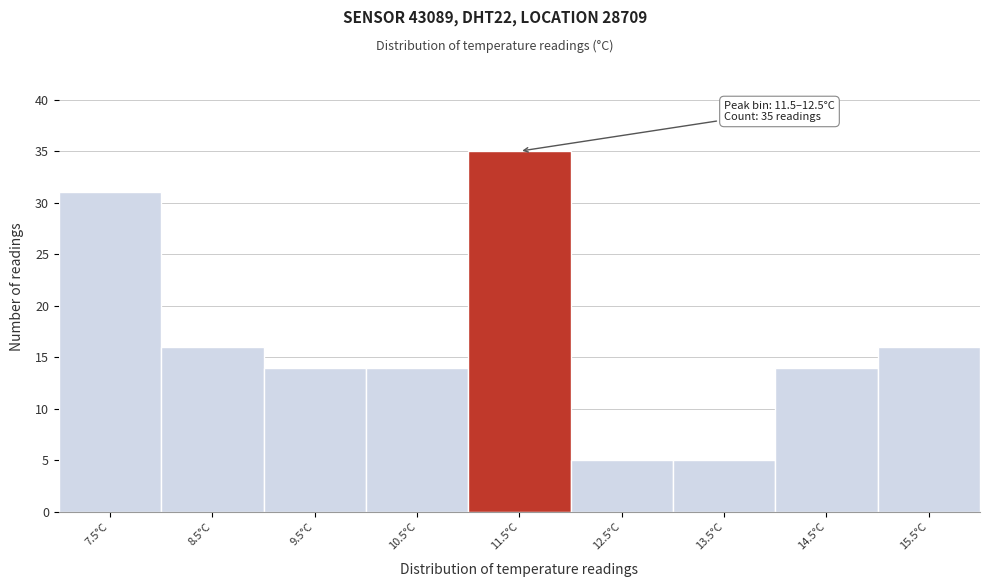

Reading left to right, extract all data points from this chart.

7.5°C=31	8.5°C=16	9.5°C=14	10.5°C=14	11.5°C=35	12.5°C=5	13.5°C=5	14.5°C=14	15.5°C=16